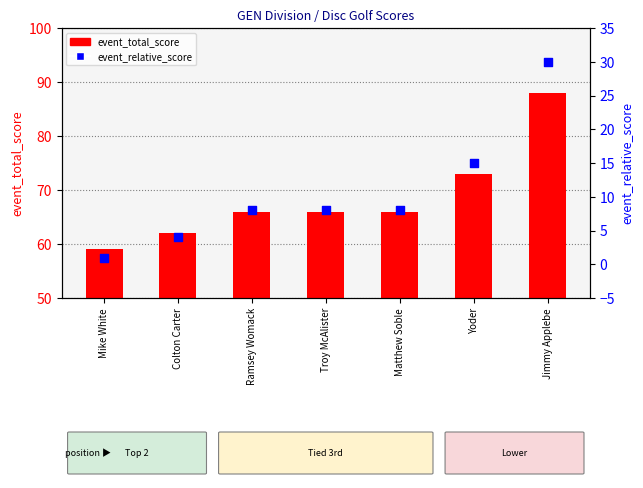

Which series has the largest total across all categories?

event_total_score